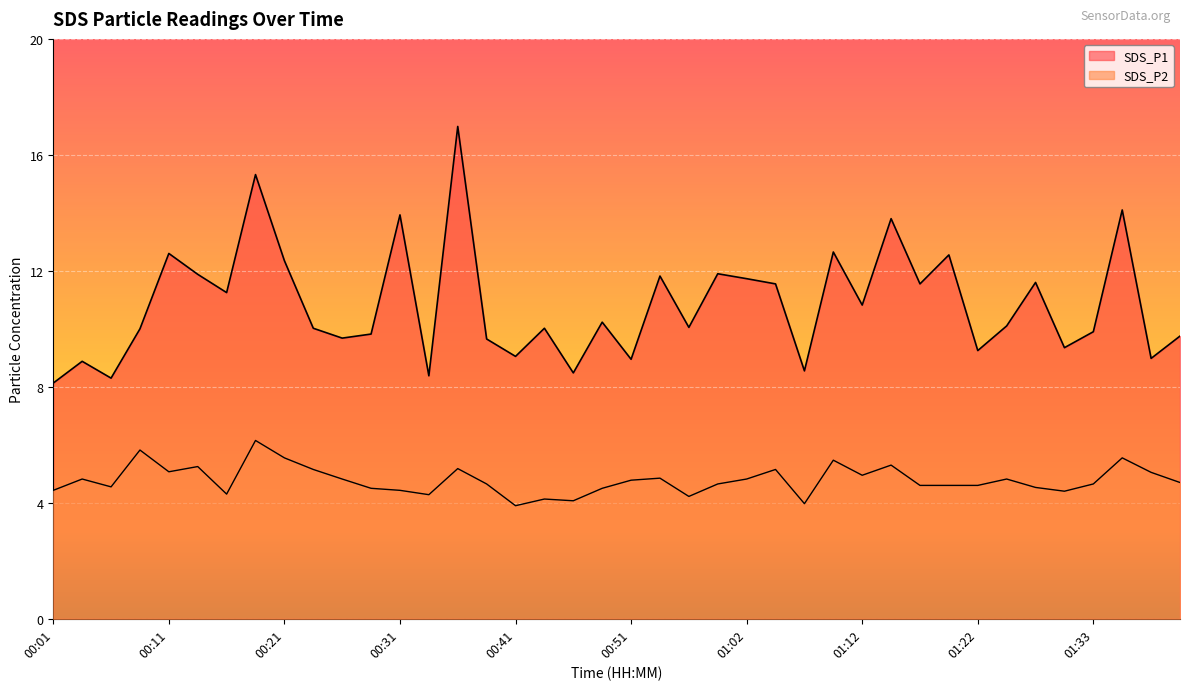

What is the minimum value shown in the chart?

3.9